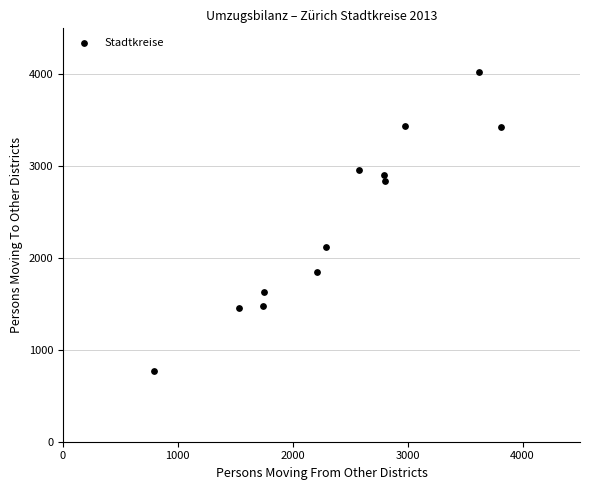

What Y value in the scatter plot is closest to 2395?

2115